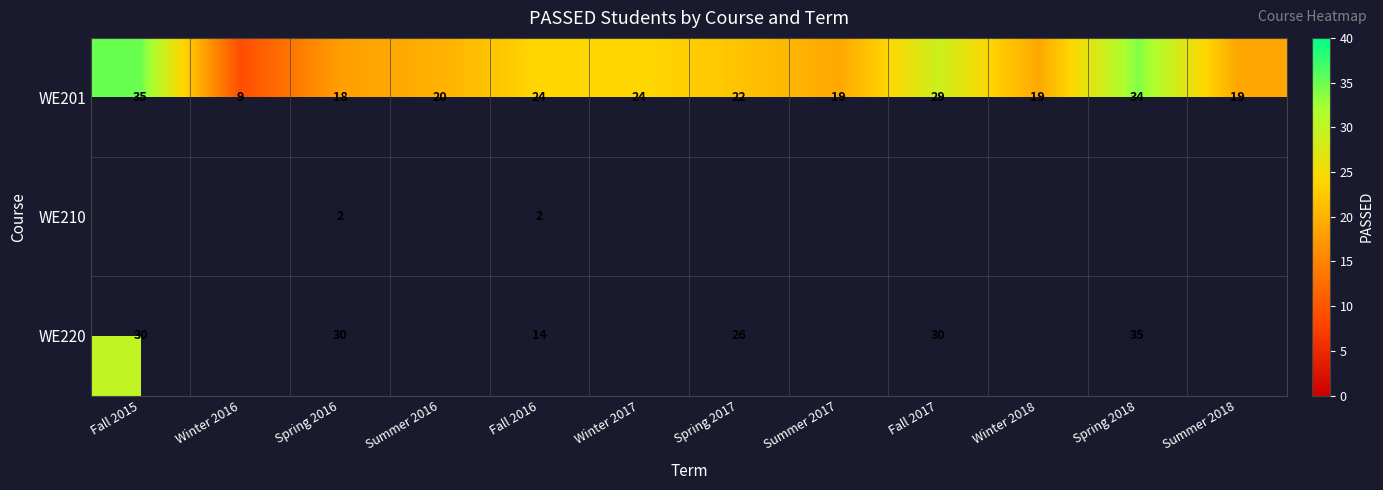

What is the minimum value for WE201?

9